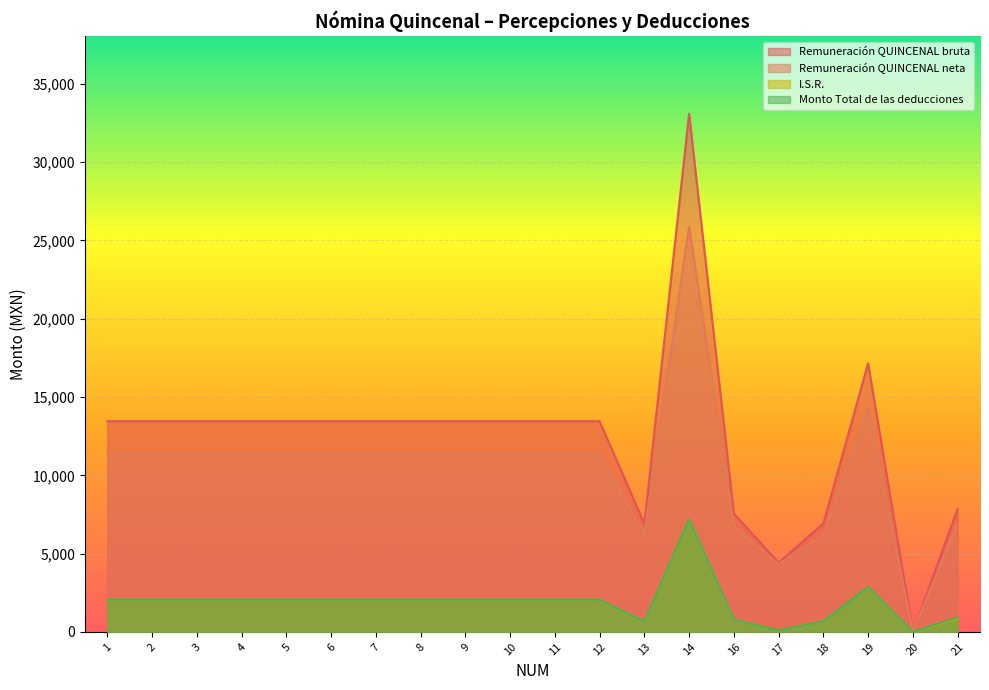

How many values in the Remuneración QUINCENAL bruta series exceed 13456?

14